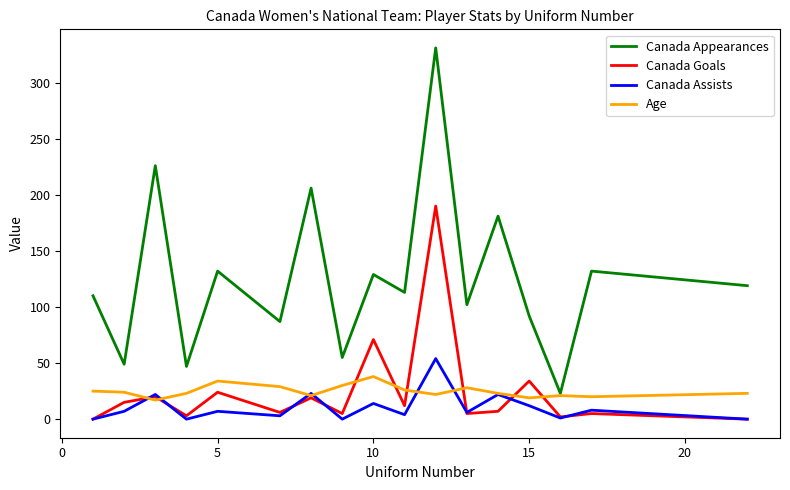

What are all the series names shown in the legend?

Canada Appearances, Canada Goals, Canada Assists, Age